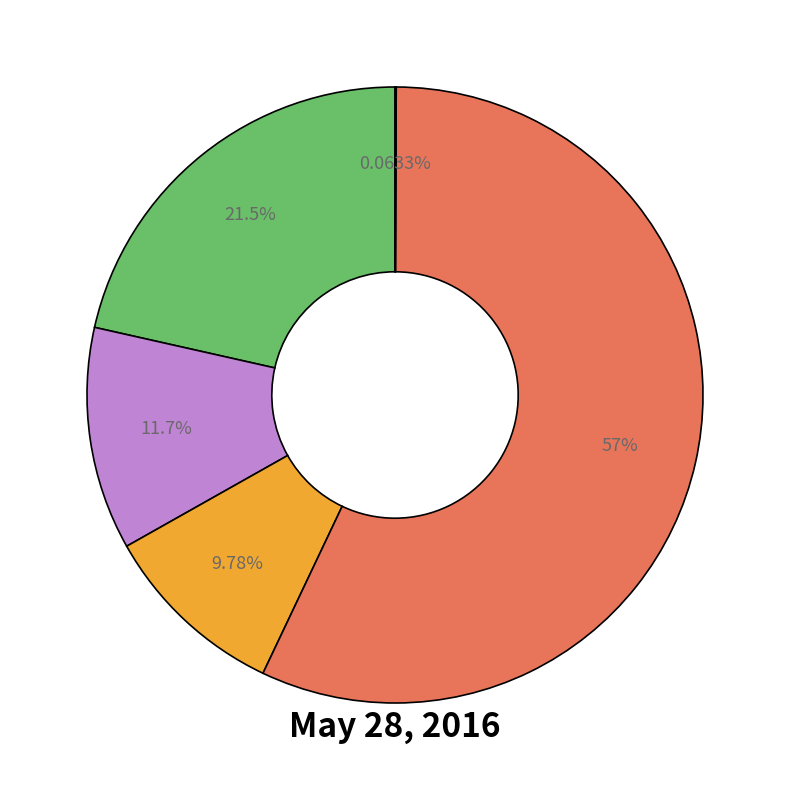

Does any single category account for the majority?

Yes